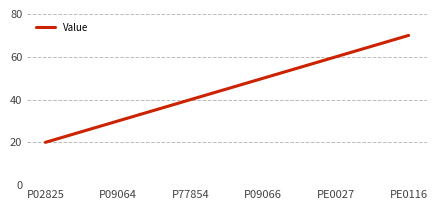

Which category has the highest value across all series?

PE0116